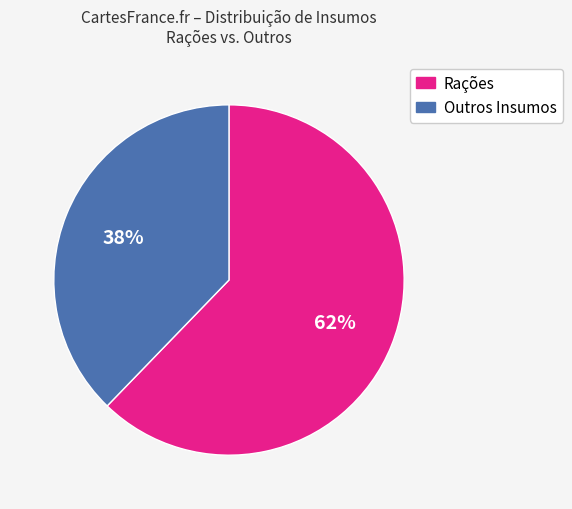

Is there a majority slice in this chart?

Yes